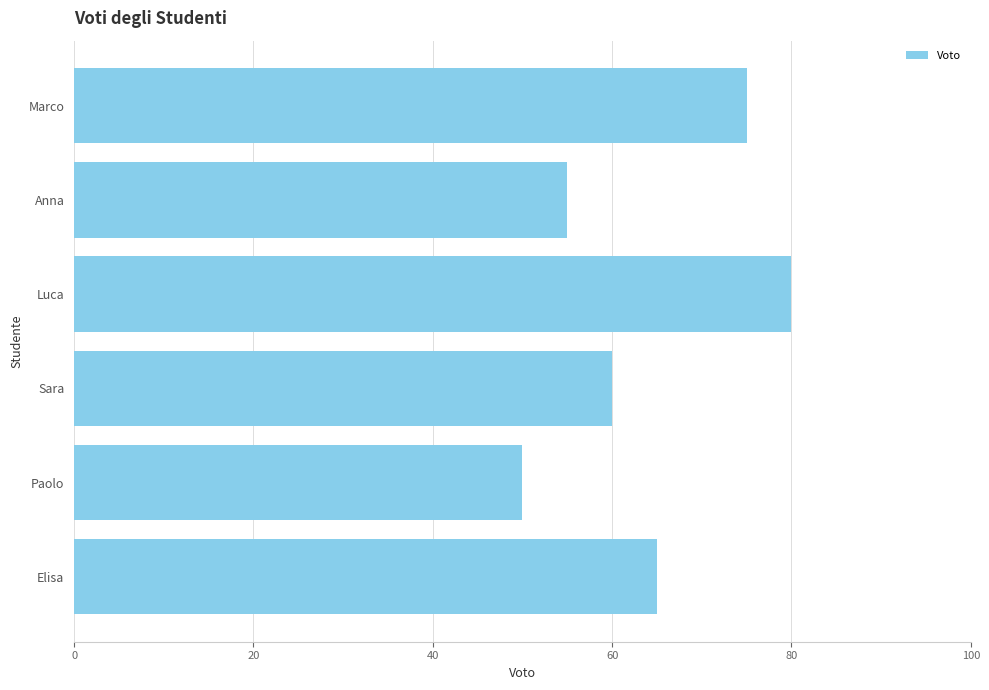

Which label corresponds to the smallest value in the chart?

Paolo